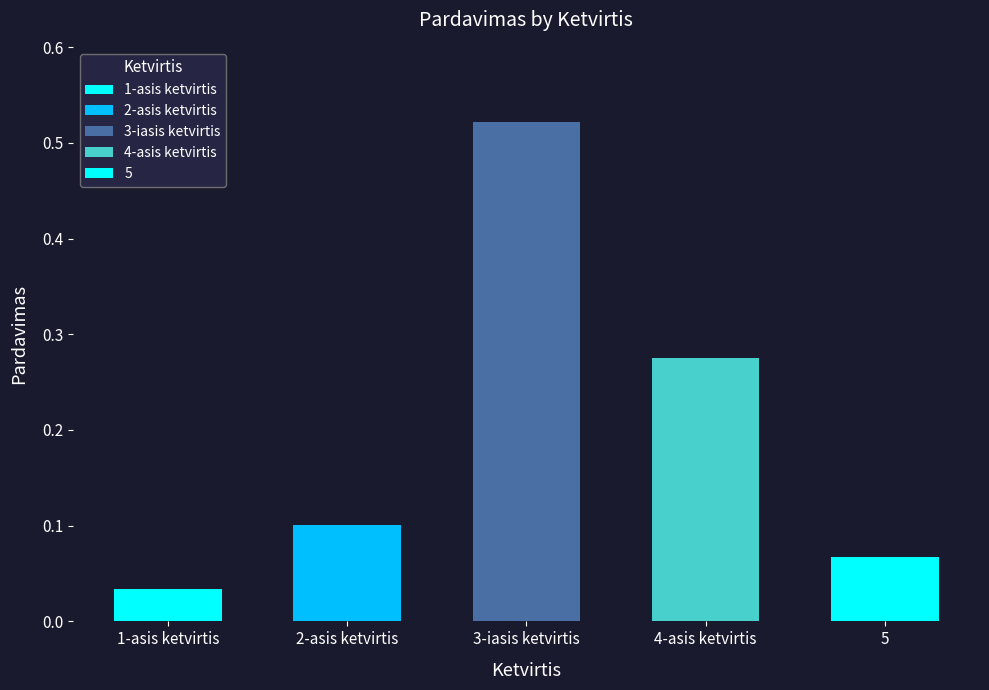

What is the maximum value shown in the chart?

0.5